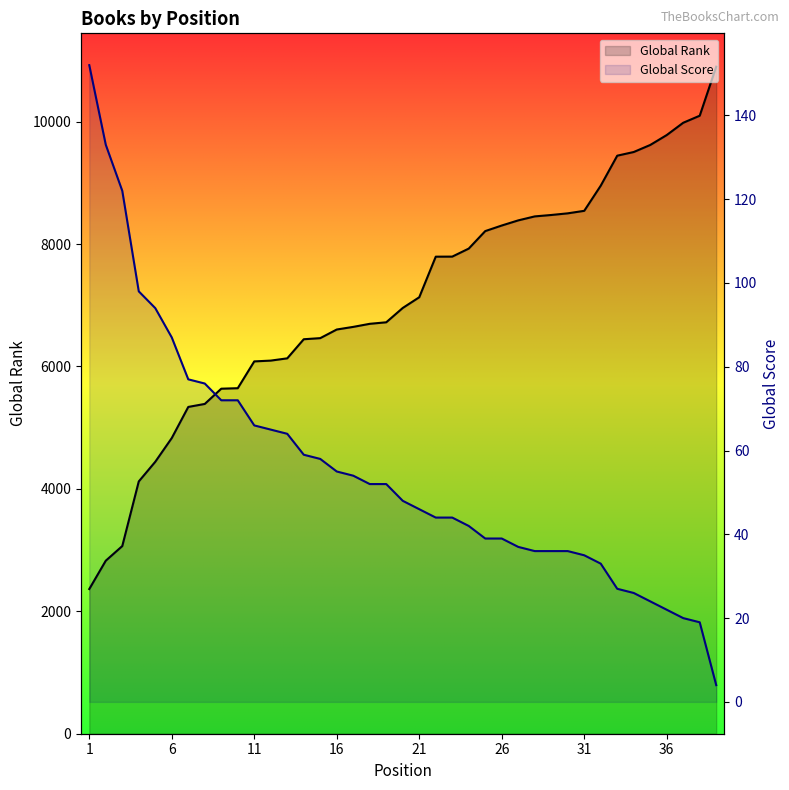

True or false: Global Score and Global Rank intersect in this chart.

False